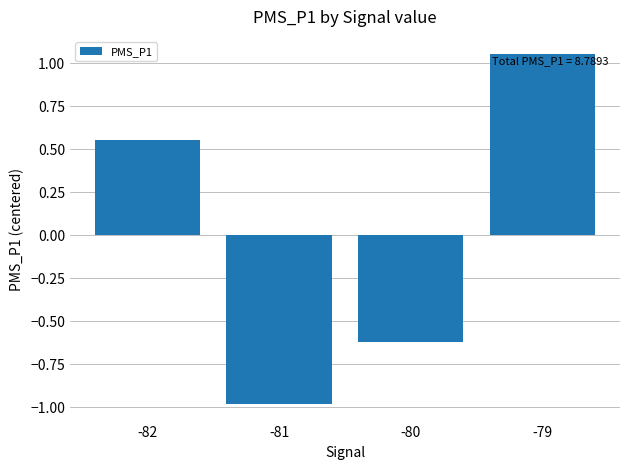

At which label is the value closest to 0?

-82